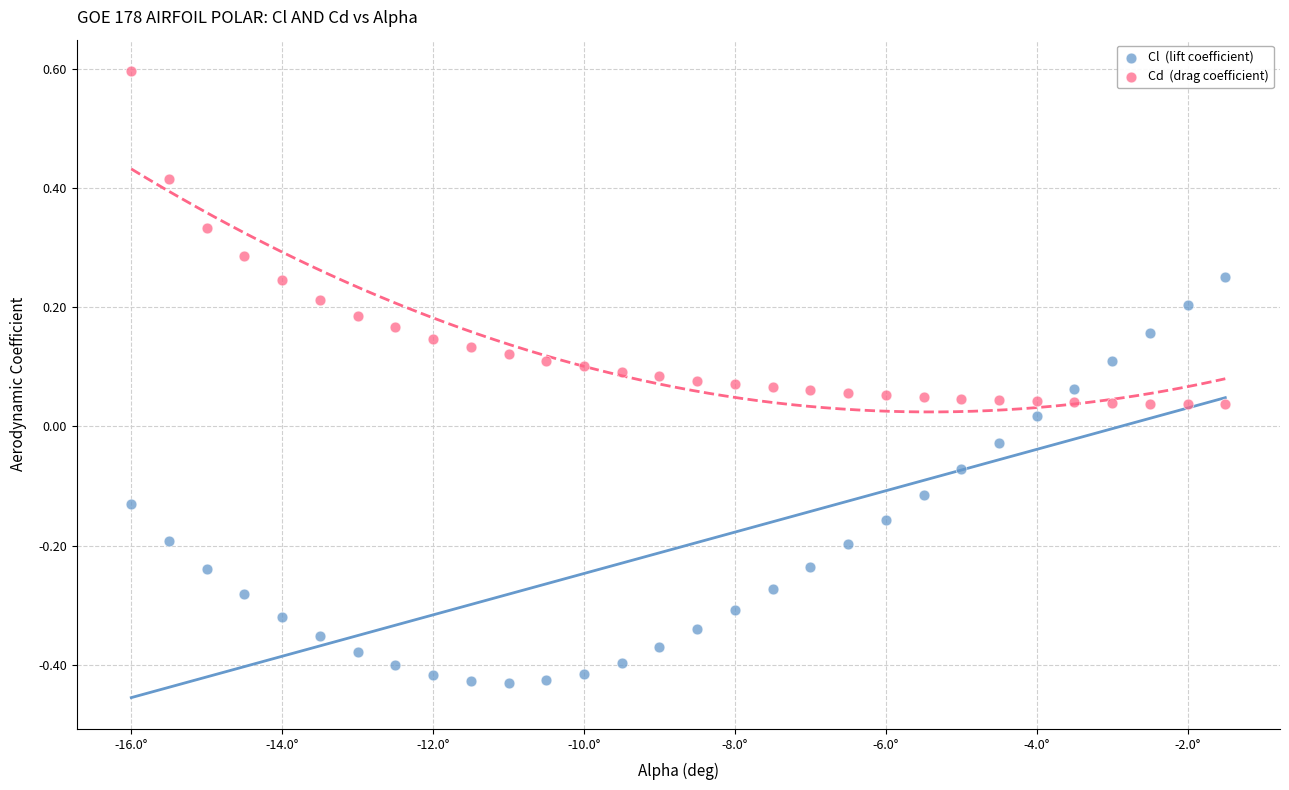

Across all data points, what is the range of X values (max minus min)?

14.5